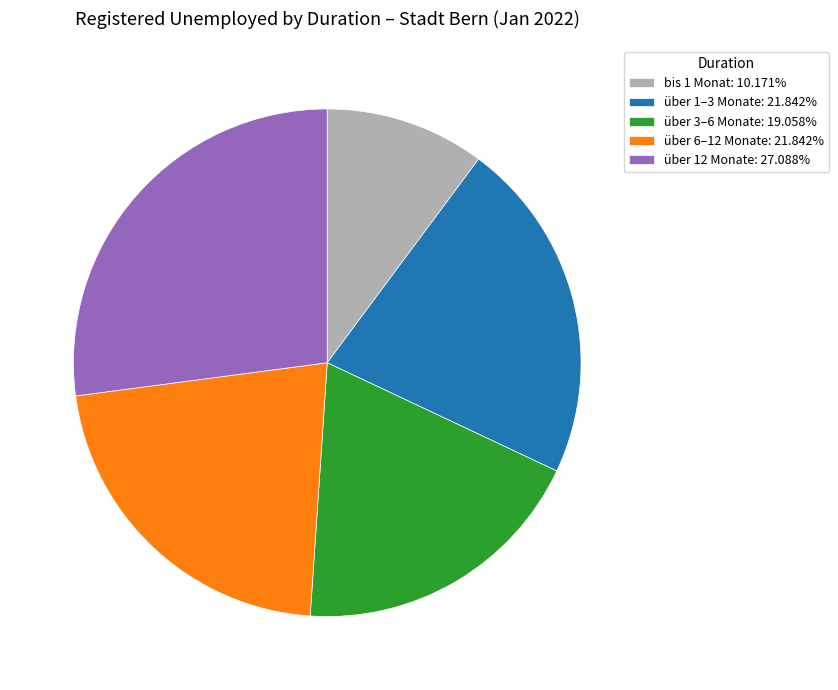

Do über 1–3 Monate and über 3–6 Monate together represent more than half of the pie?

No